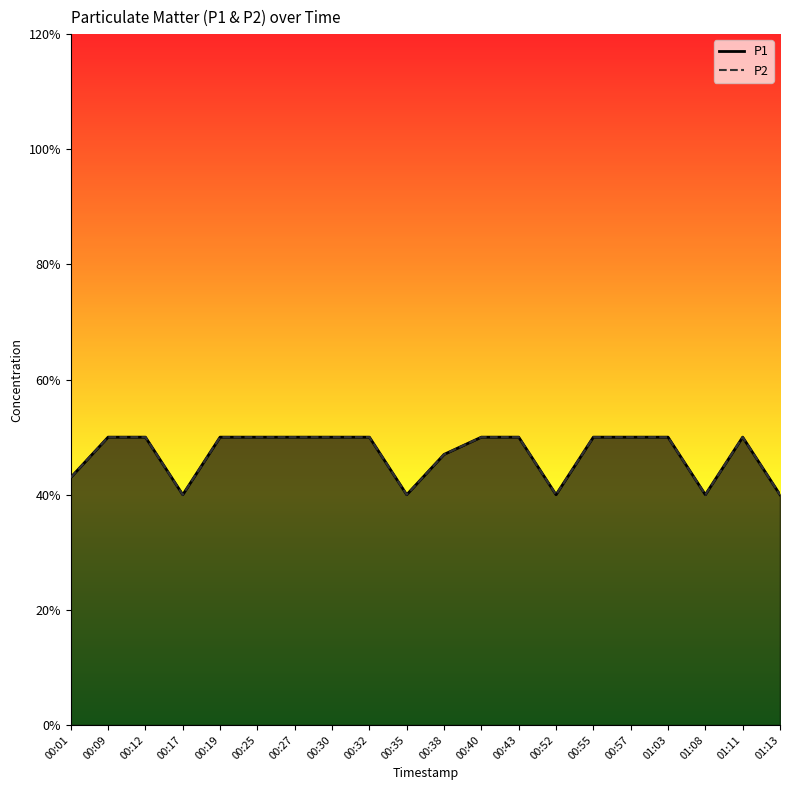

Which series changed the most between 00:09 and 00:17?

P1